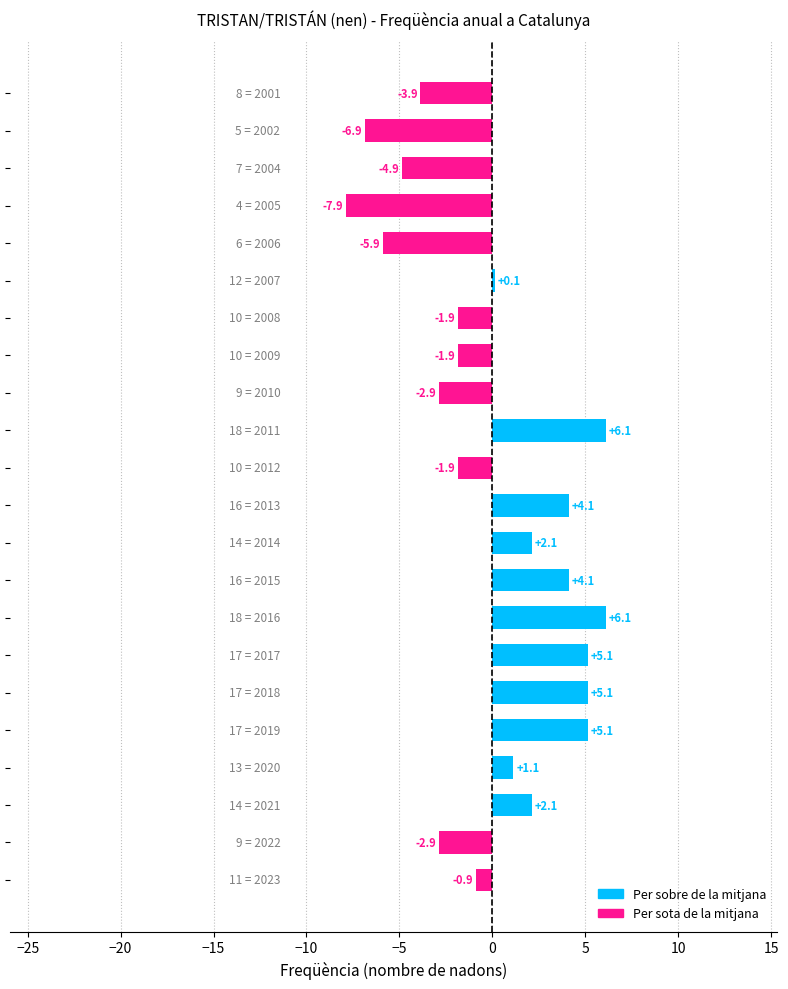

What is the greatest value displayed?

6.1